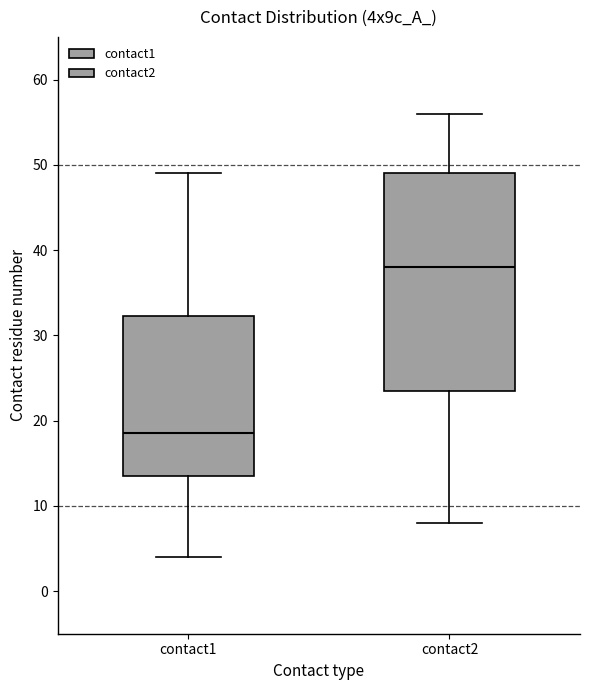

Which box is the tallest, from its lower edge to its upper edge?

contact2